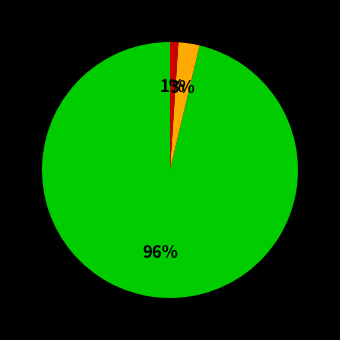

To the nearest percent, what is the average slice percentage?

33%